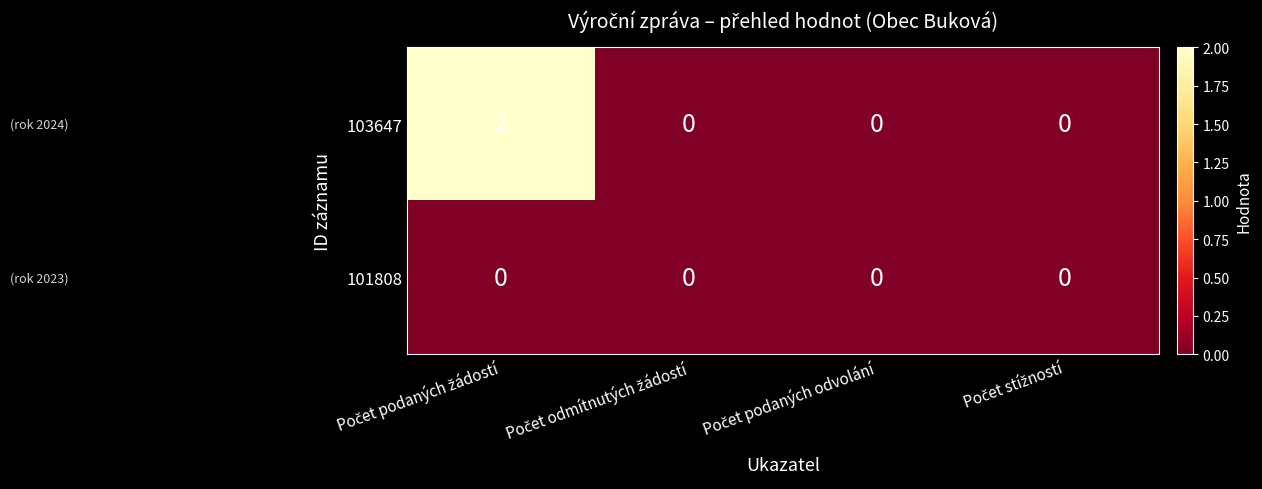

List the series in order of their overall mean, highest first.

103647, 101808